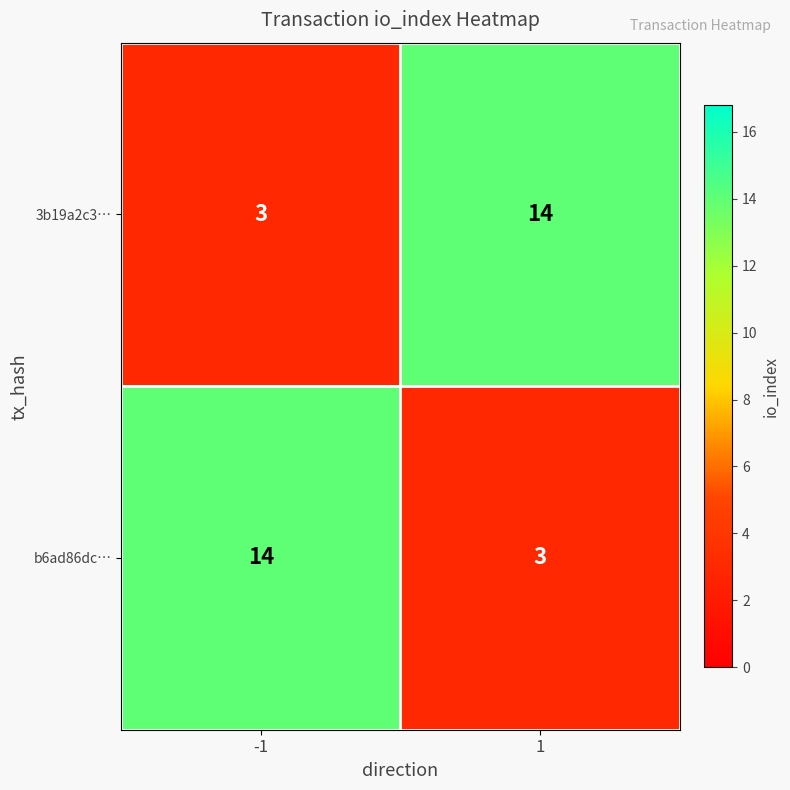

What is the spread (max minus min) of values at -1?

11